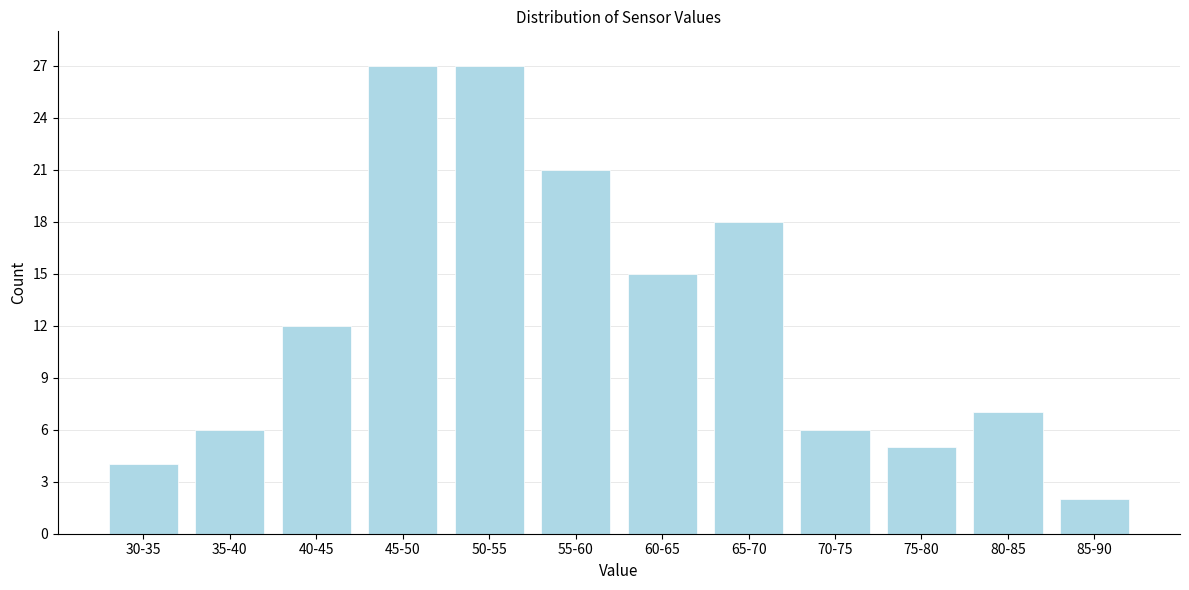

Reading left to right, extract all data points from this chart.

30-35=4	35-40=6	40-45=12	45-50=27	50-55=27	55-60=21	60-65=15	65-70=18	70-75=6	75-80=5	80-85=7	85-90=2